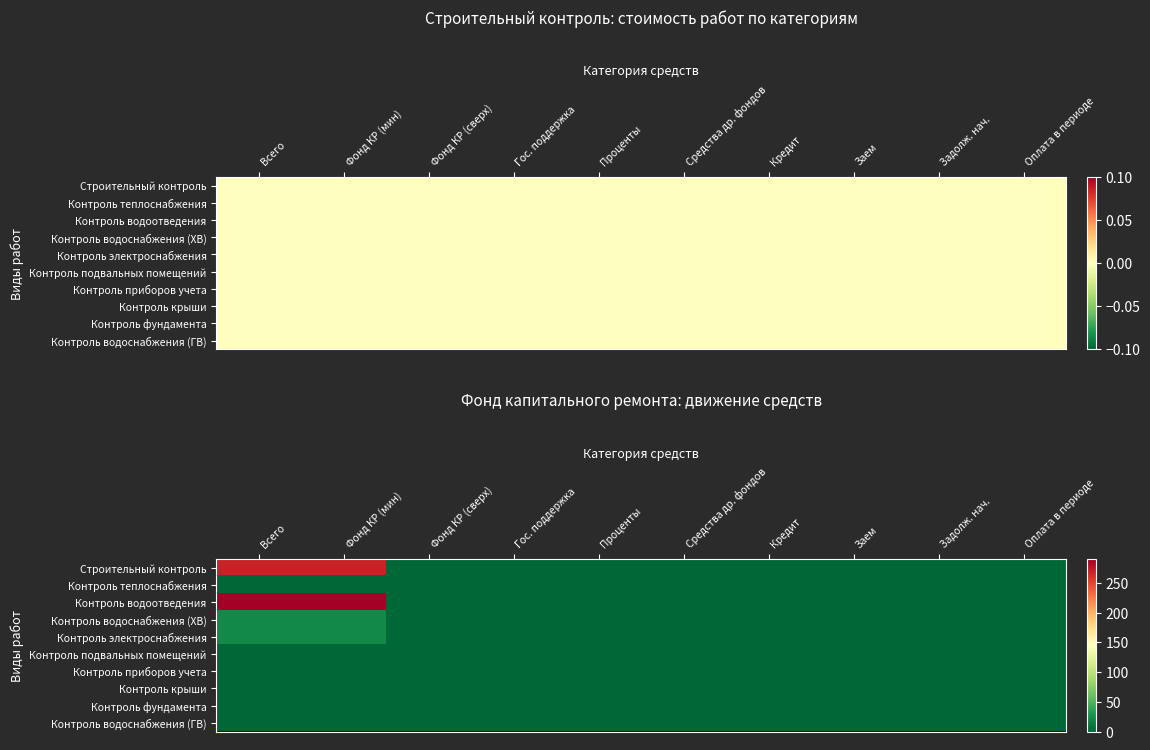

Rank the series by their maximum value, from lowest to highest.

Контроль теплоснабжения, Контроль подвальных помещений, Контроль приборов учета, Контроль крыши, Контроль фундамента, Контроль водоснабжения (ГВ), Контроль водоснабжения (ХВ), Контроль электроснабжения, Строительный контроль, Контроль водоотведения